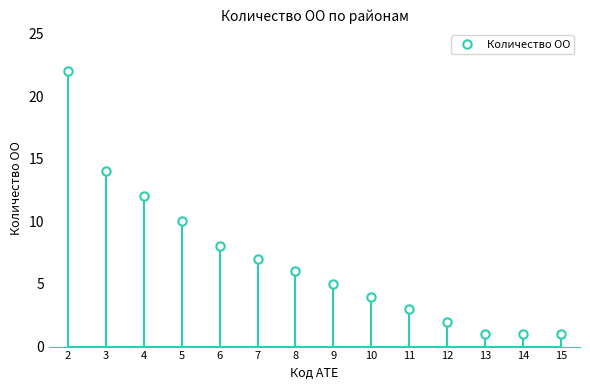

Rank the categories by value from highest to lowest.

2, 3, 4, 5, 6, 7, 8, 9, 10, 11, 12, 13, 14, 15